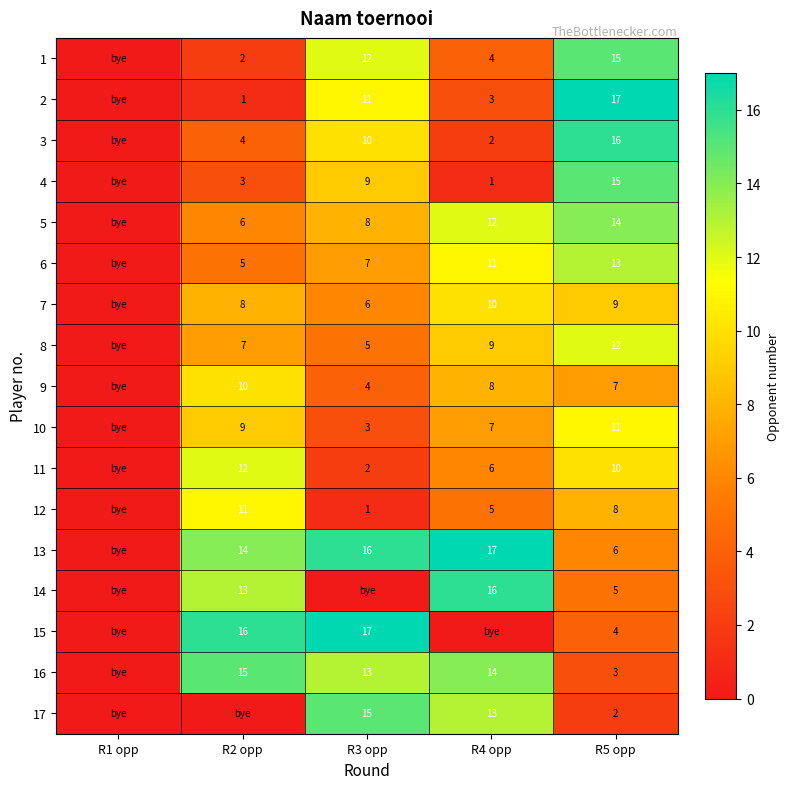

The 13 series shows 9 at R5 opp. True or false?

False